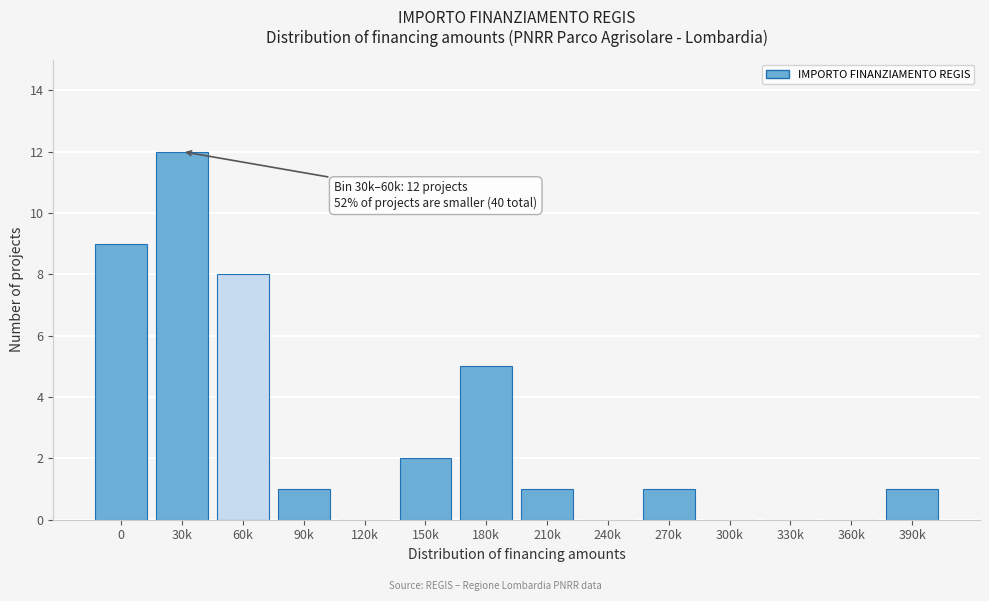

Reading right to left, extract all data points from this chart.

390k=1	360k=0	330k=0	300k=0	270k=1	240k=0	210k=1	180k=5	150k=2	120k=0	90k=1	60k=8	30k=12	0=9